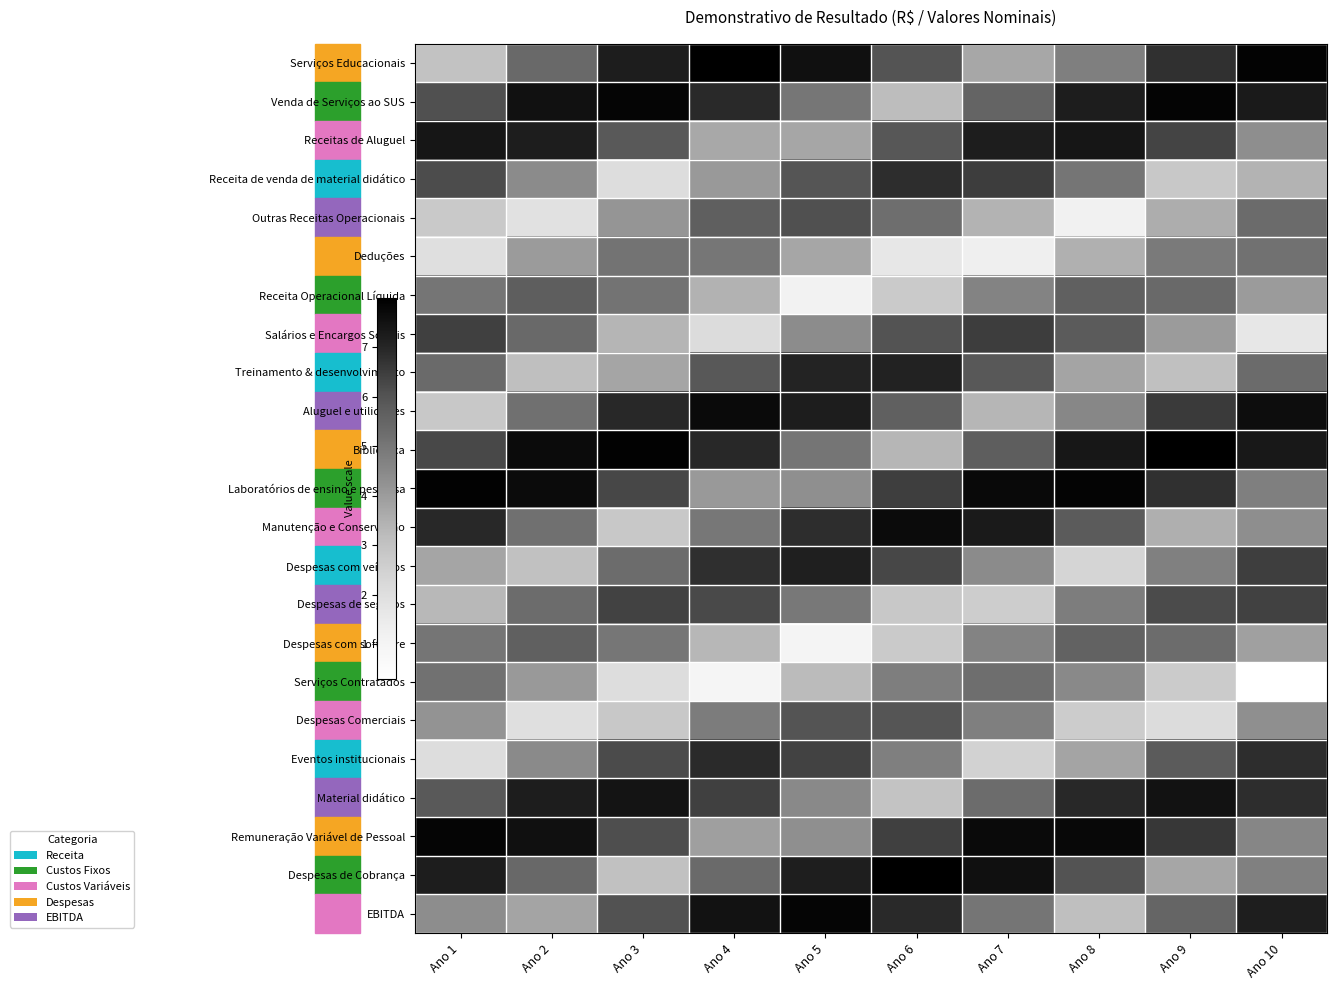

At which category is the sum across all series the highest?

Ano 4